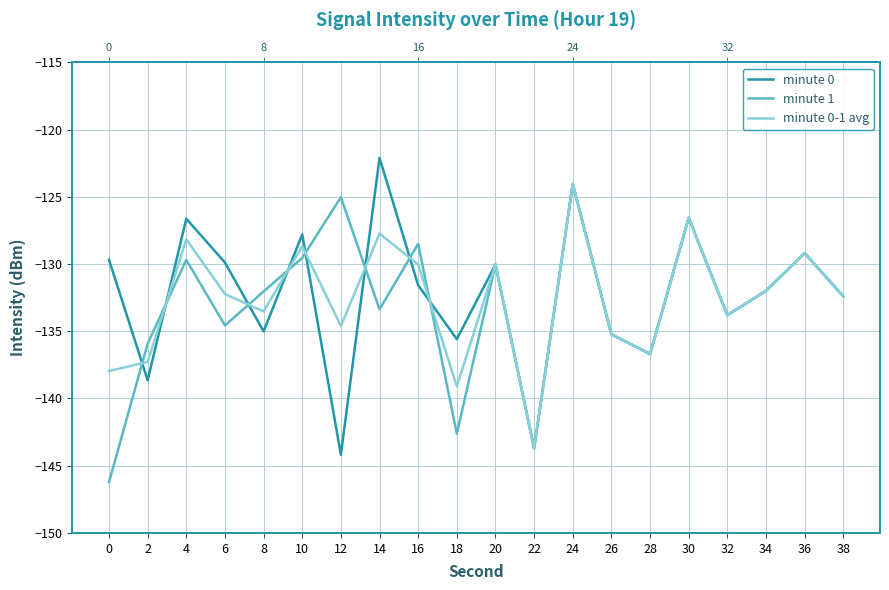

What is the value of the minute 0-1 avg point at the 10th from the left?

-139.1